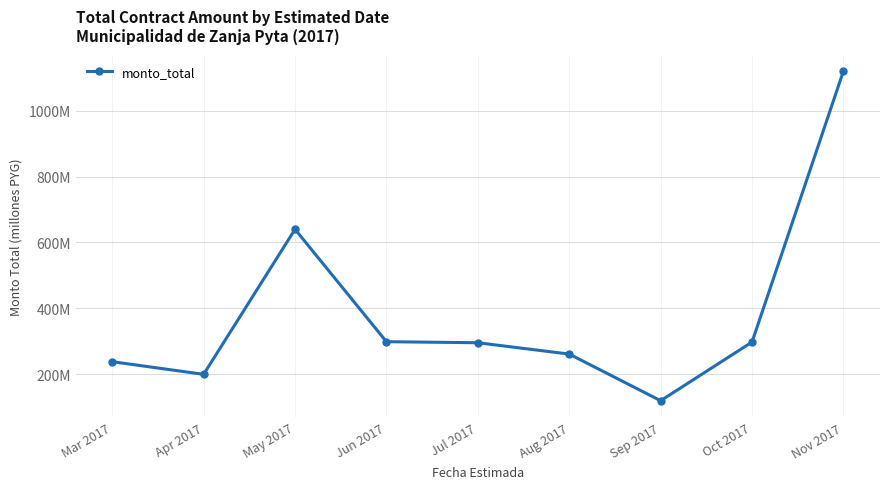

What is the label of the 6th point from the right?

Jun 2017